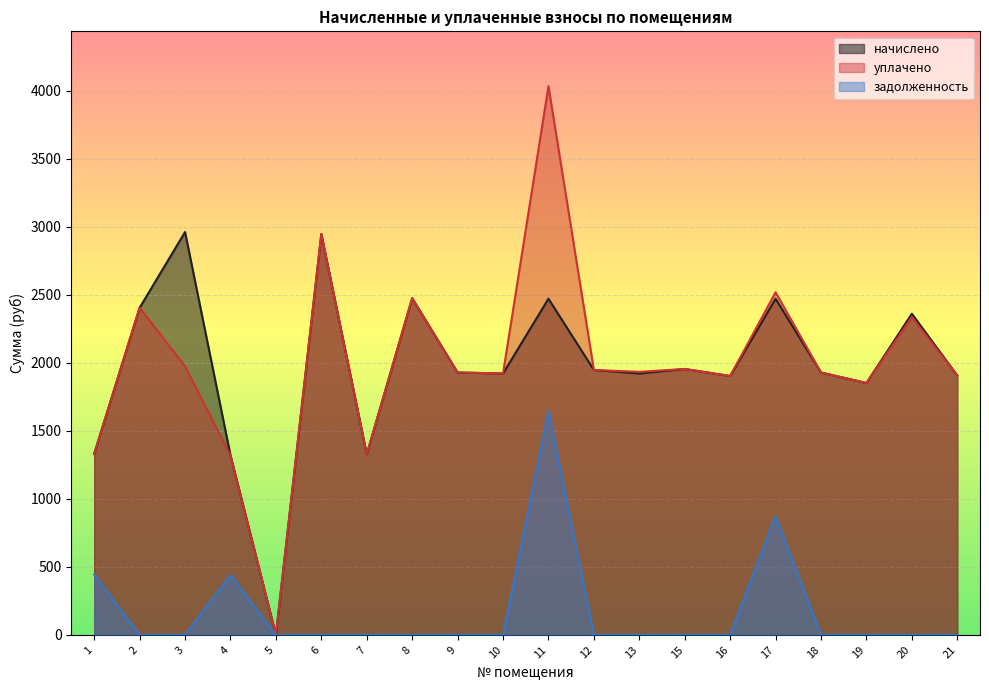

What is the sum of the начислено values at 17 and 11?

4940.6